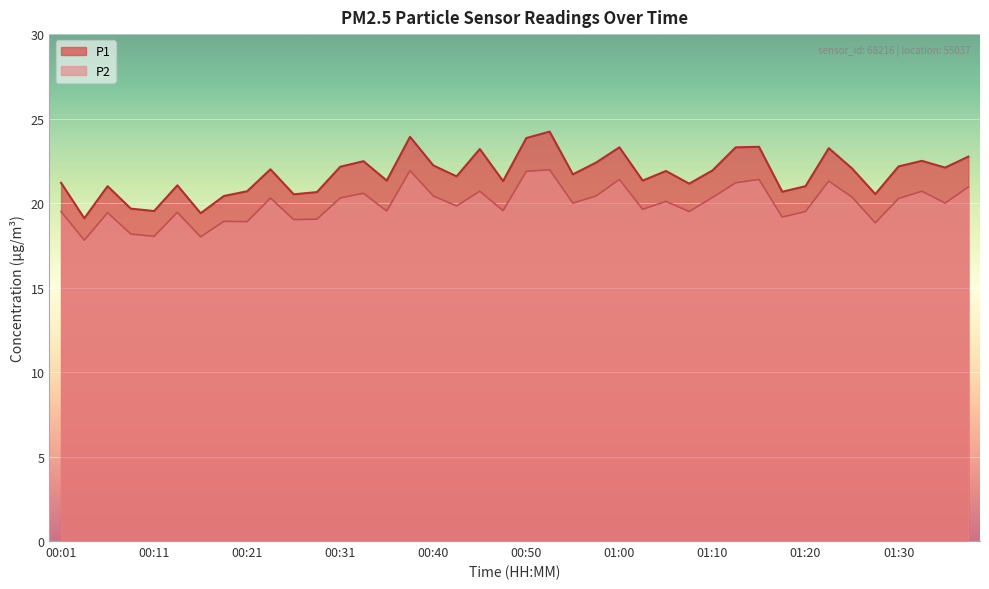

At which label does P1 first exceed 21?

00:01